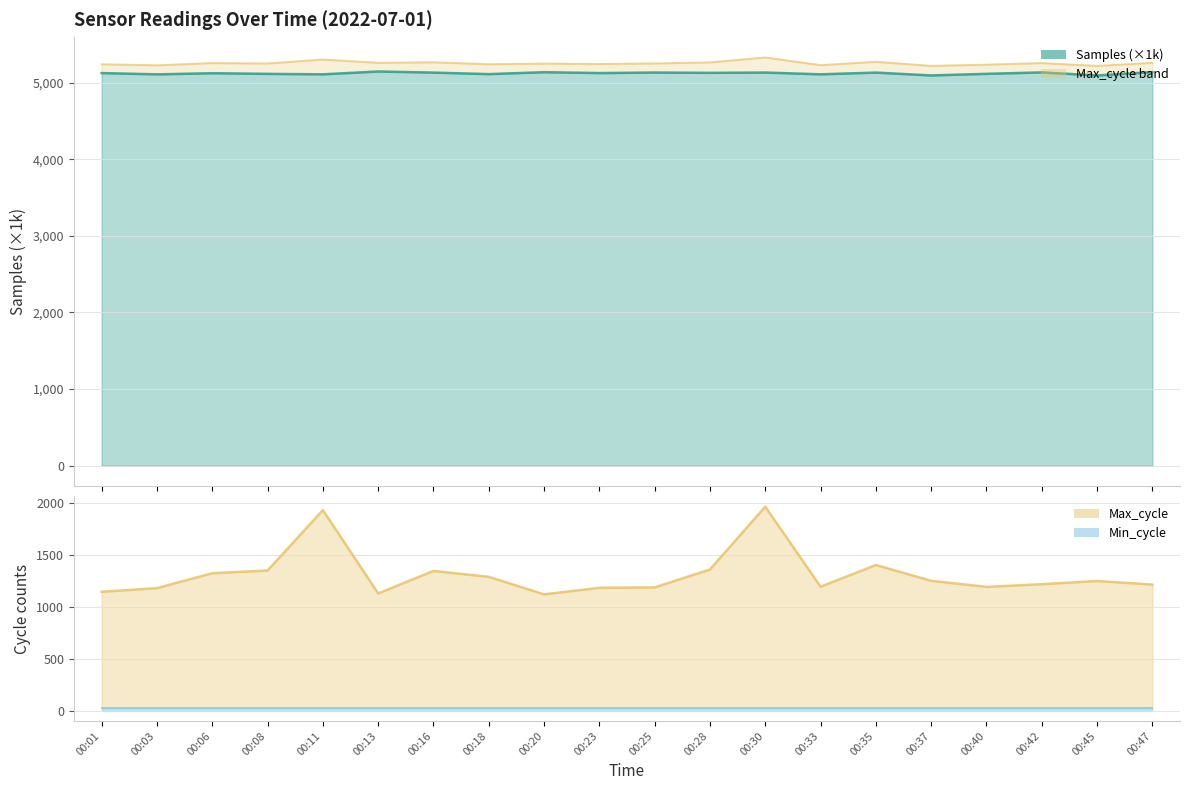

What is the difference between the Max_cycle values at 00:33 and 00:25?

7.0